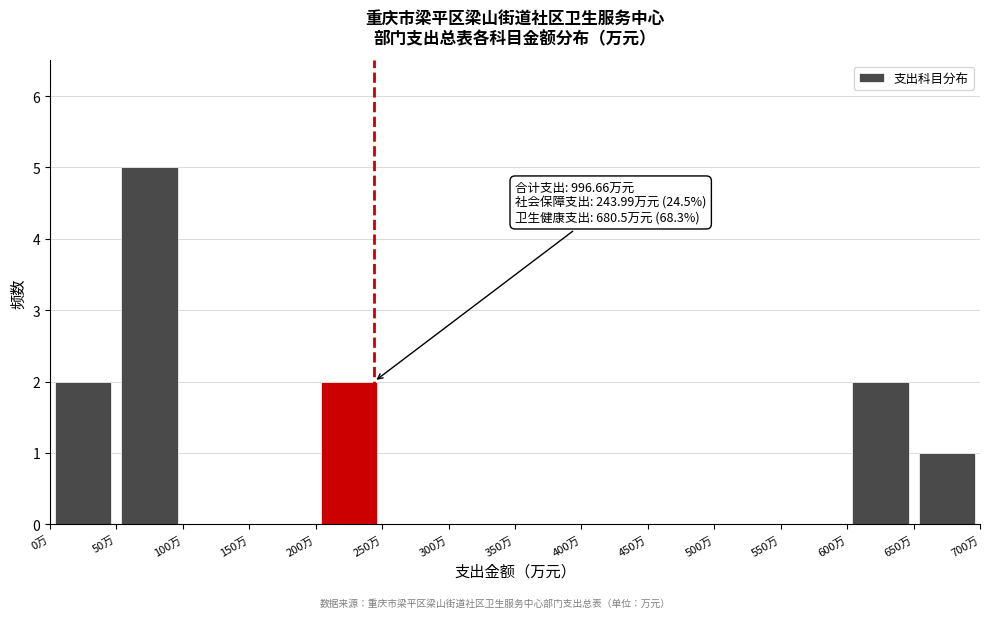

Which range on the x-axis has the tallest bar?

50 to 100